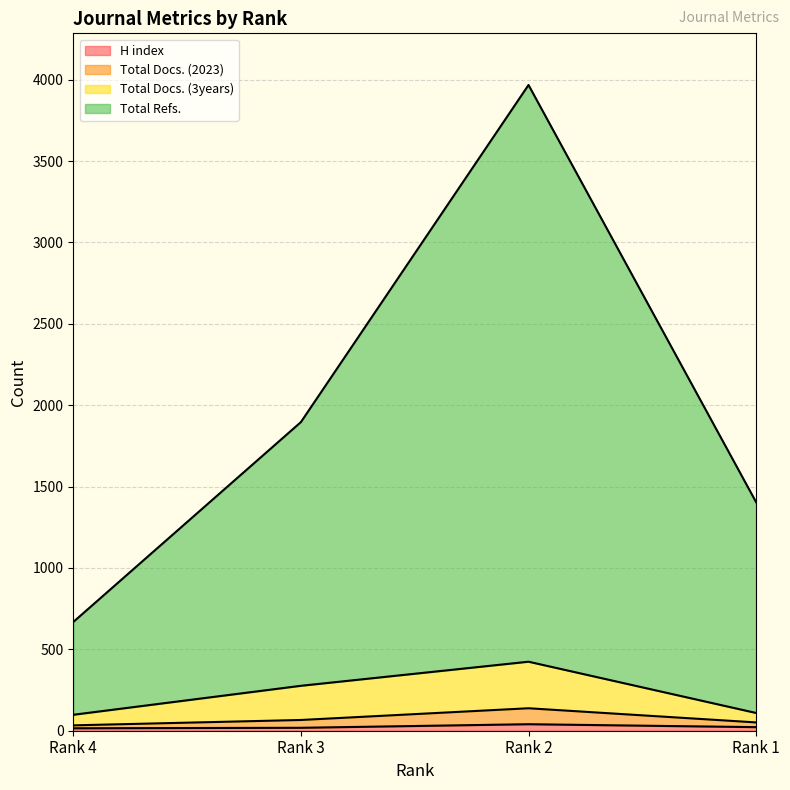

Does the chart have visible grid lines?

Yes